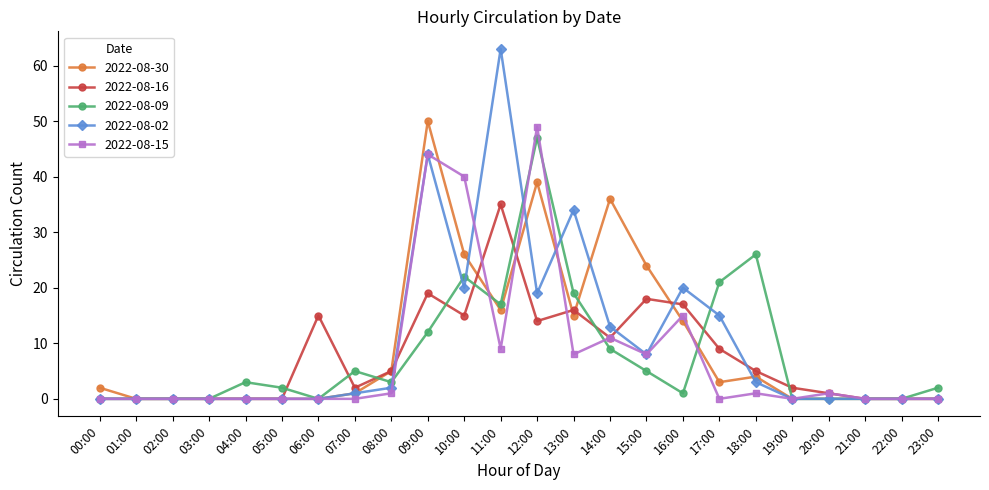

Which series has the widest spread of values?

2022-08-02